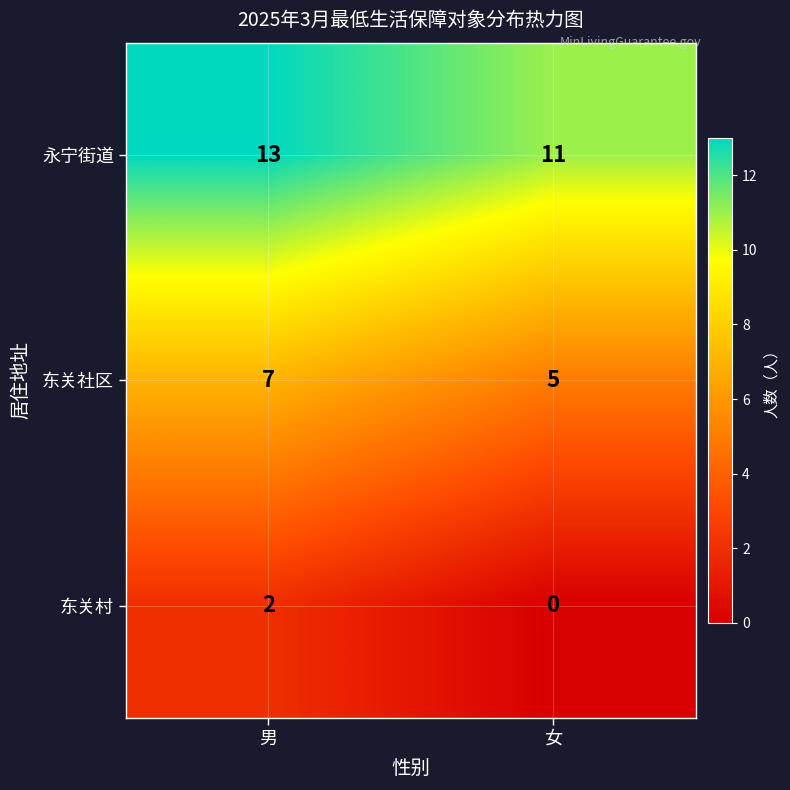

The value of 永宁街道 at 女 is 4. True or false?

False